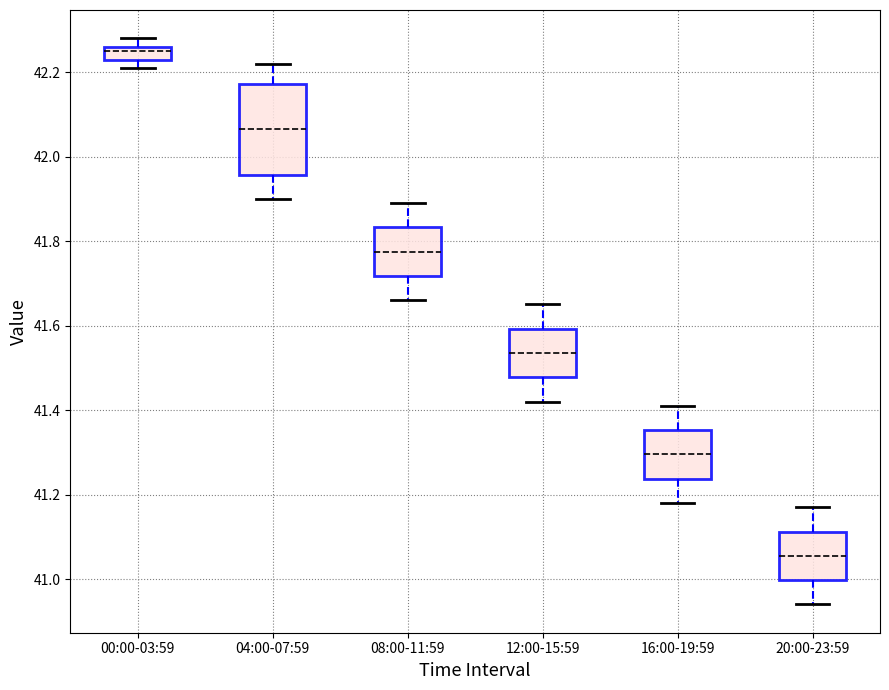

Which box's median line is the highest?

00:00-03:59